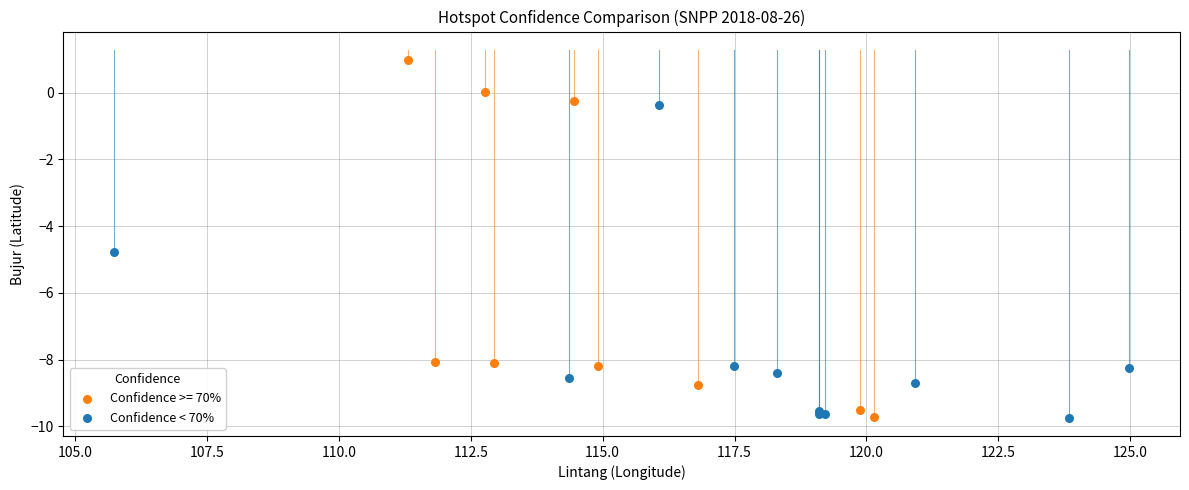

Which series has the widest spread of Y values?

Confidence >= 70%